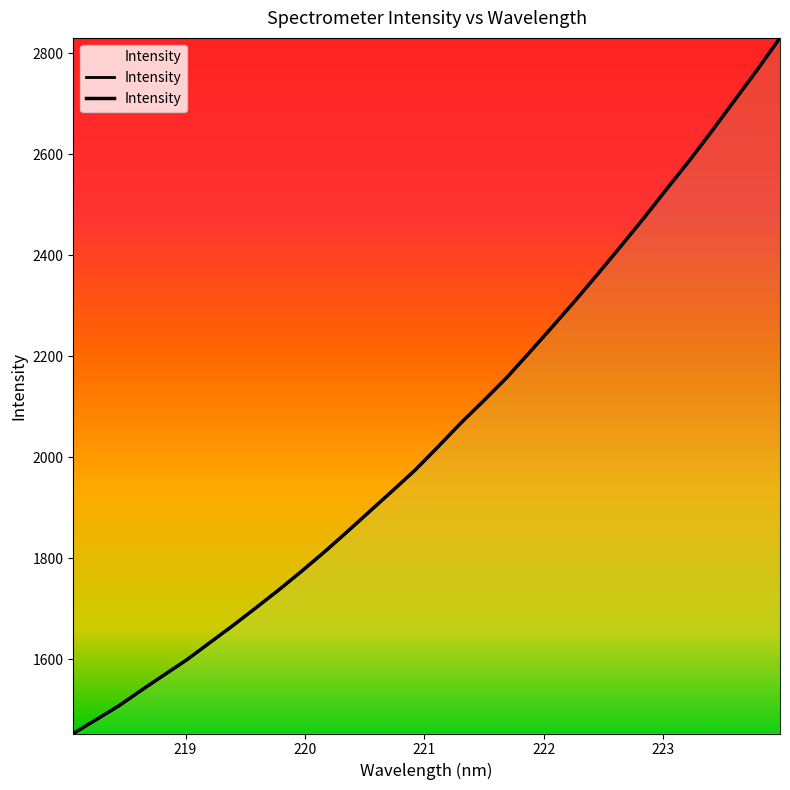

Reading left to right, what are all the values shown in this chart?

1452.5	1479.8	1507.4	1538.7	1569.0	1599.3	1632.9	1666.5	1701.3	1736.7	1773.6	1811.9	1851.8	1892.7	1933.5	1974.9	2020.9	2067.8	2111.9	2157.2	2207.1	2257.8	2309.4	2362.6	2417.0	2472.2	2529.6	2586.0	2645.2	2706.1	2767.0	2830.3